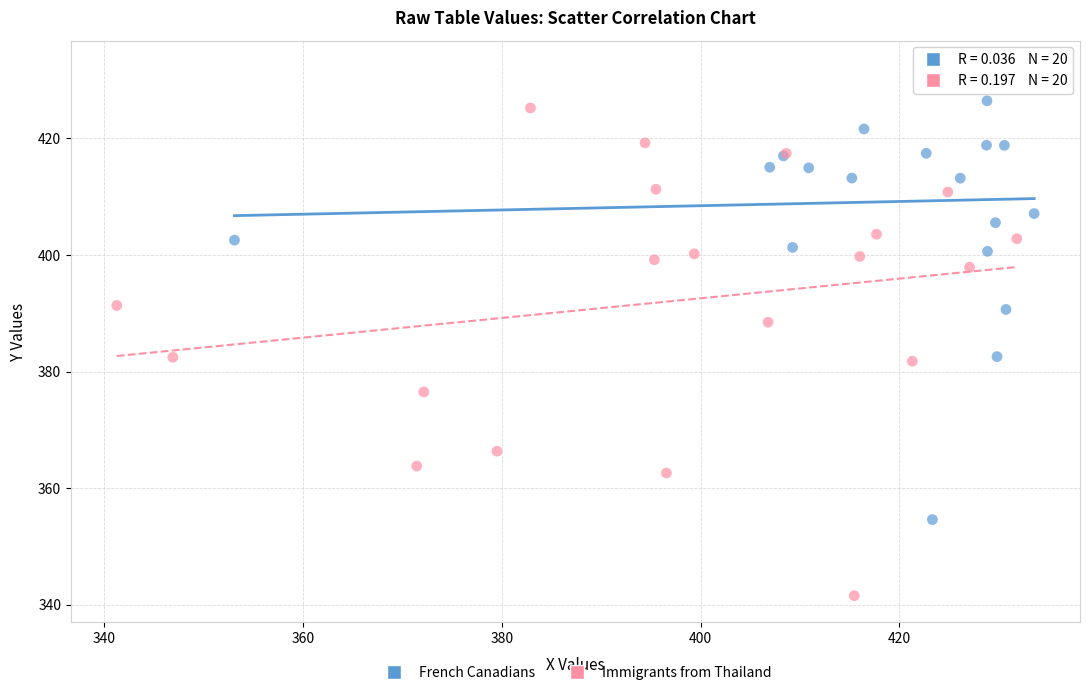

Which series has the widest spread of Y values?

Immigrants from Thailand